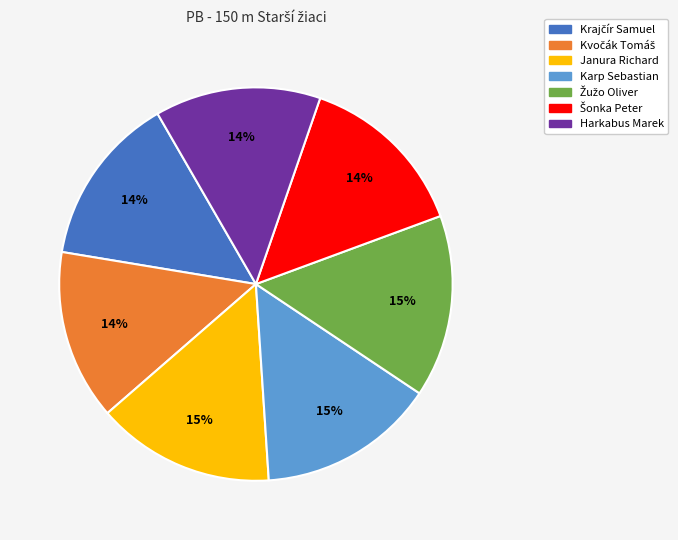

What percentage is the Janura Richard slice, to the nearest percent?

15%